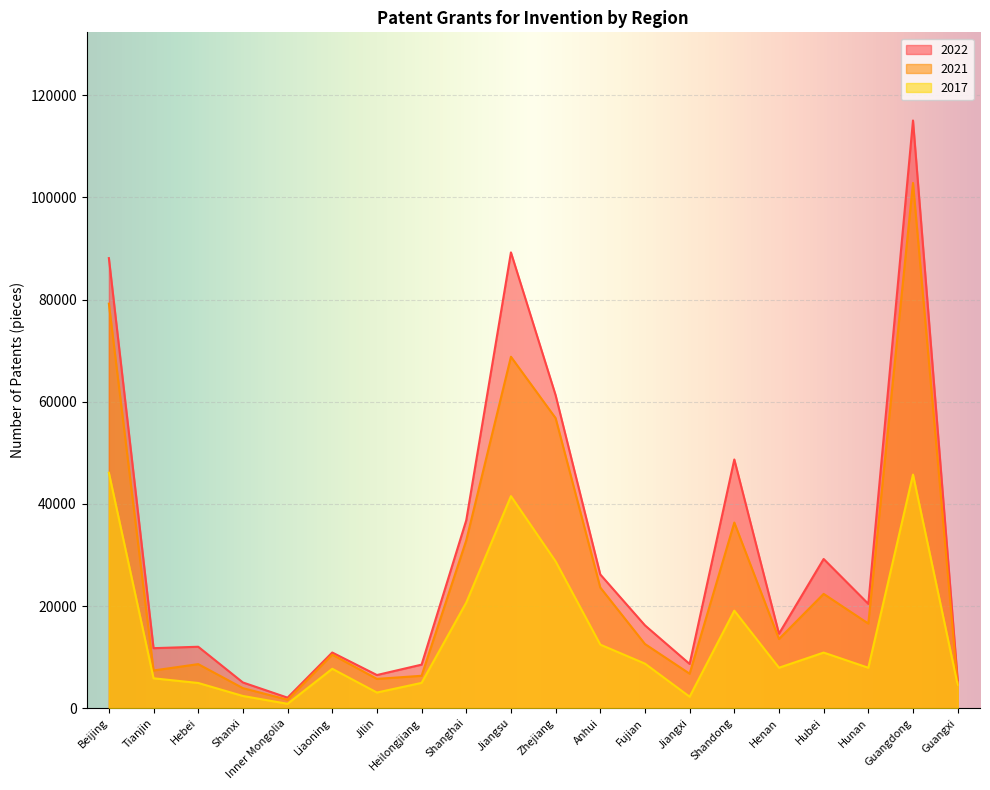

At which category does 2017 reach its first local peak?

Liaoning